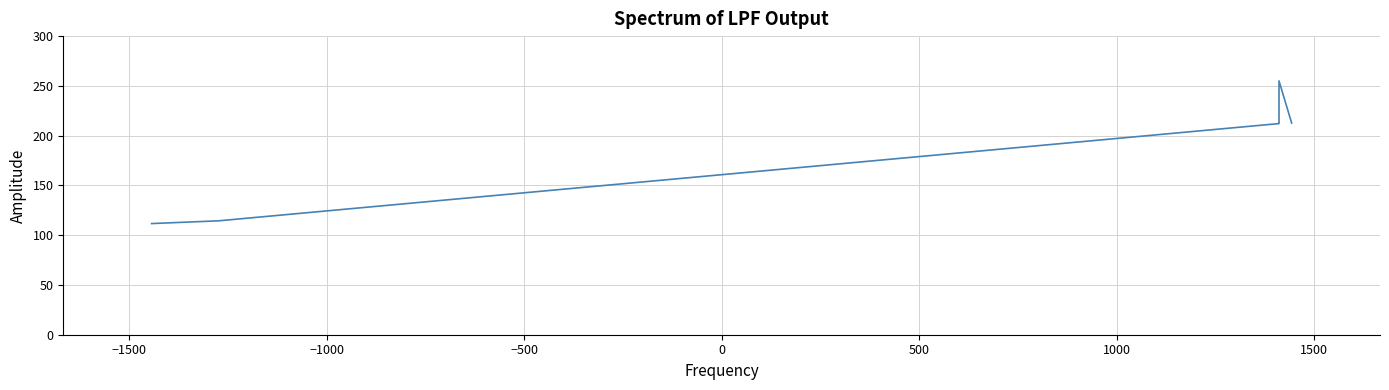

How many series are shown in this chart?

1